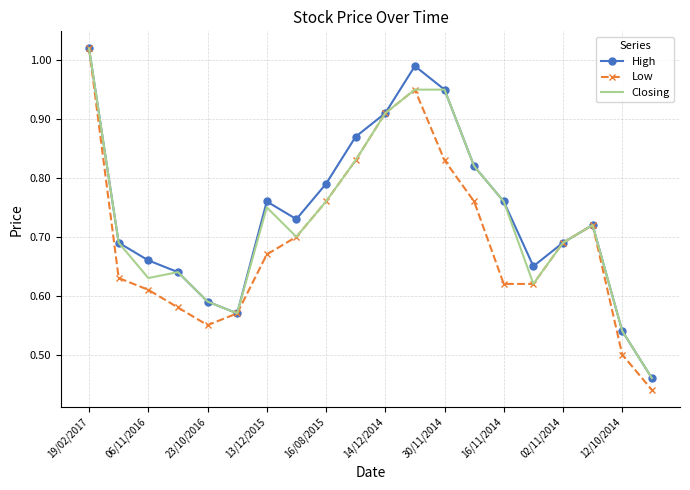

Which series has the largest range (max minus min)?

Low